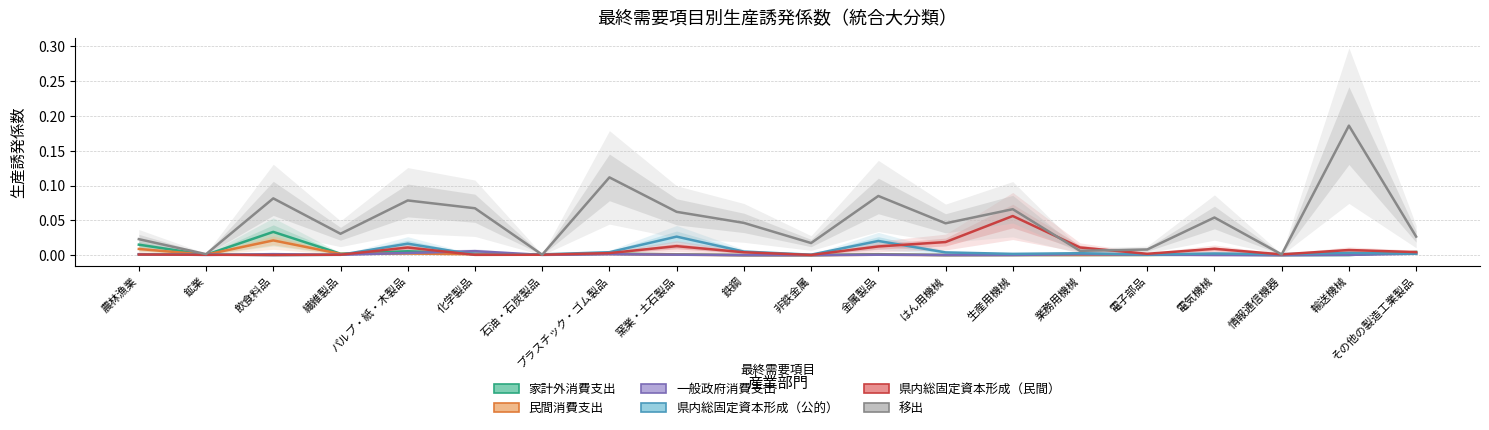

What is the label of the 9th point from the left?

窯業・土石製品